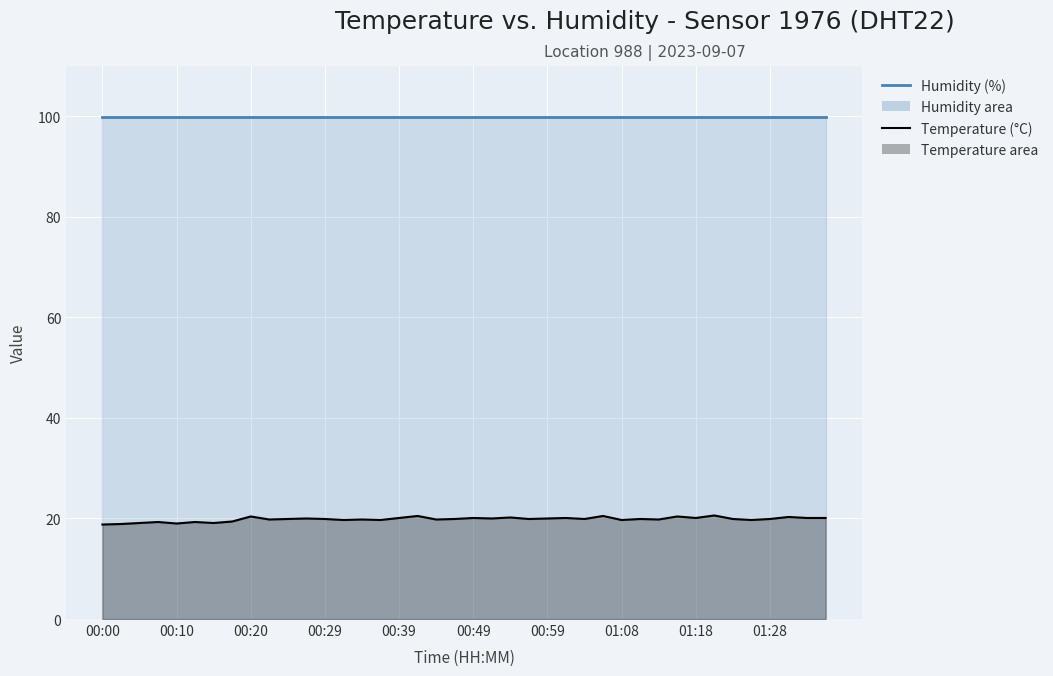

Does the chart display data point markers on the line(s)?

No